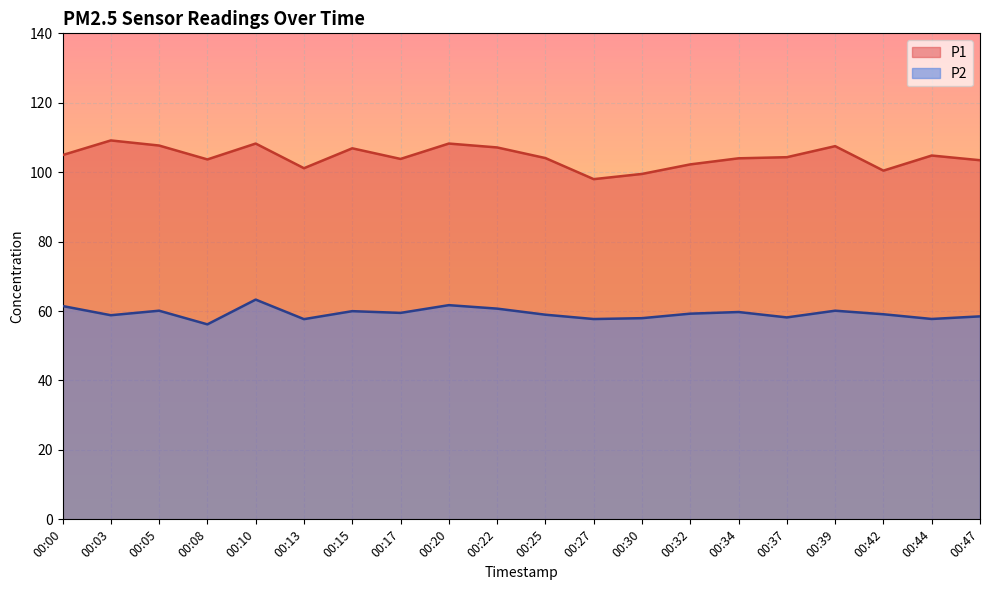

List the series in order of their overall mean, highest first.

P1, P2